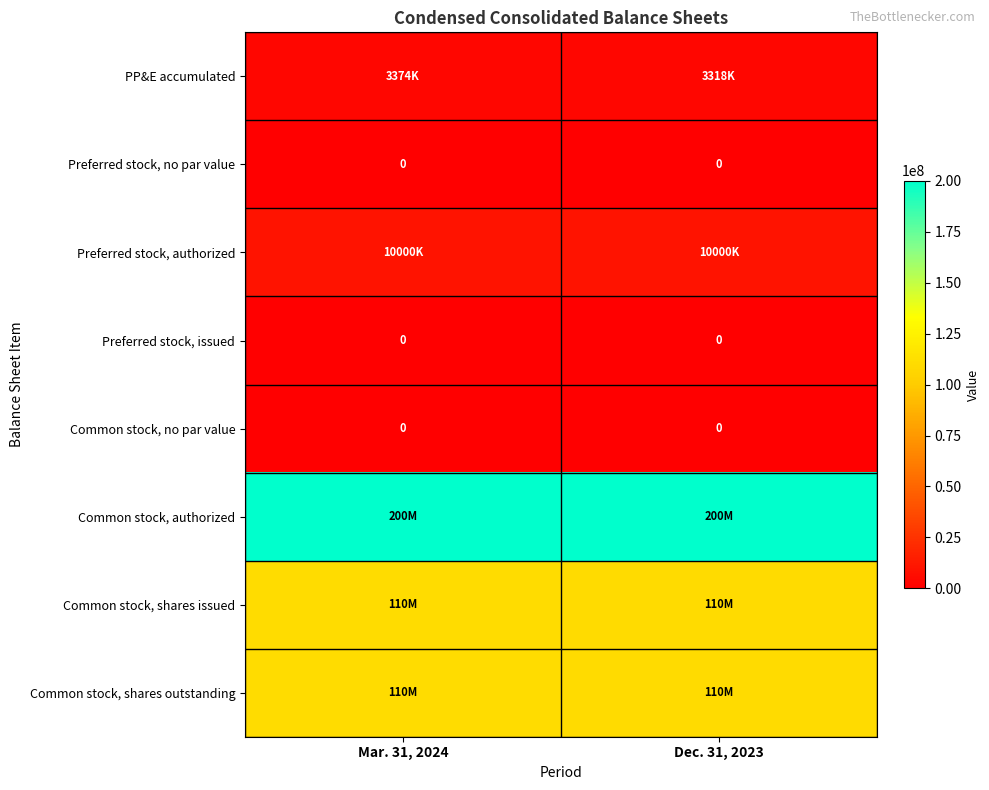

True or false: Common stock, no par value has a value of 0 at Dec. 31, 2023.

True